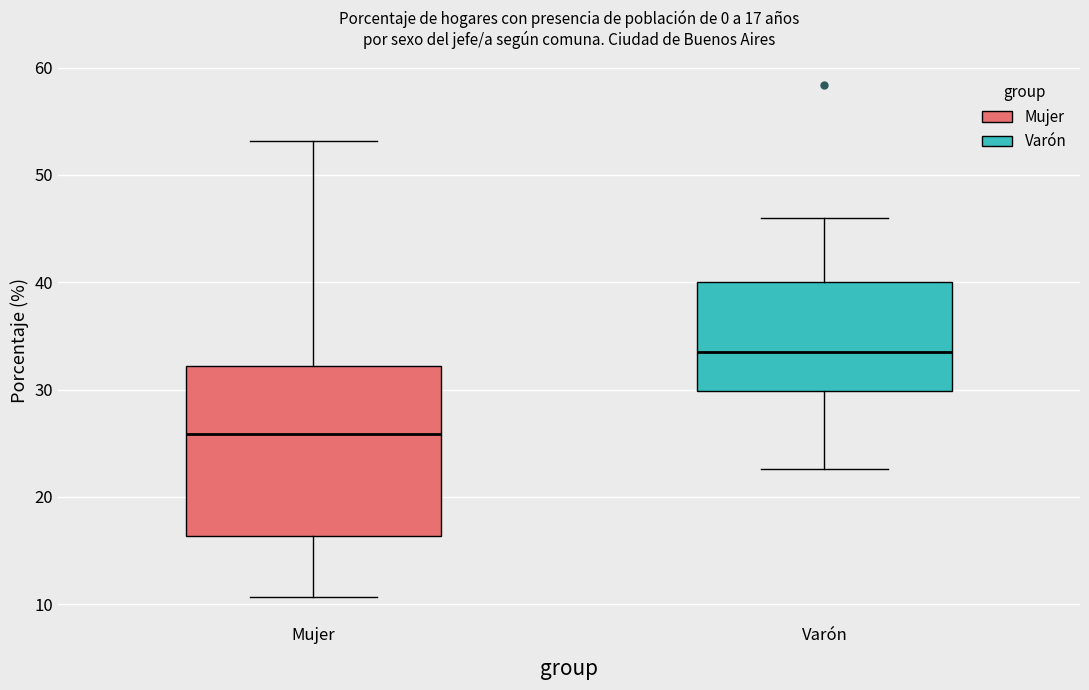

Comparing the boxes themselves (not the whiskers), which one is the tallest?

Mujer